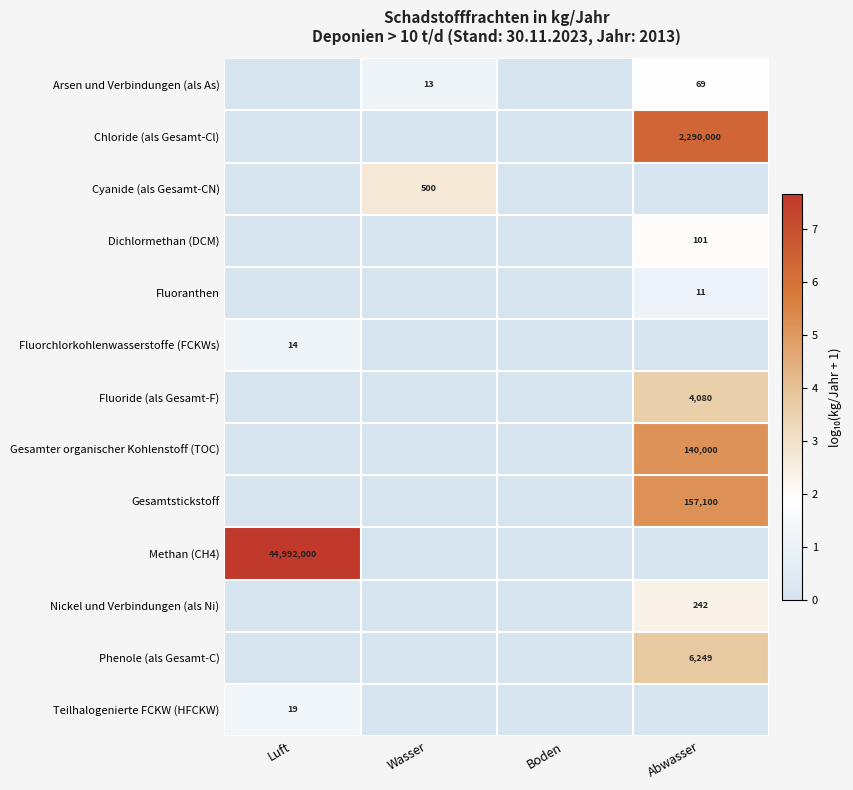

The Arsen und Verbindungen (als As) series shows 69 at Abwasser. True or false?

True